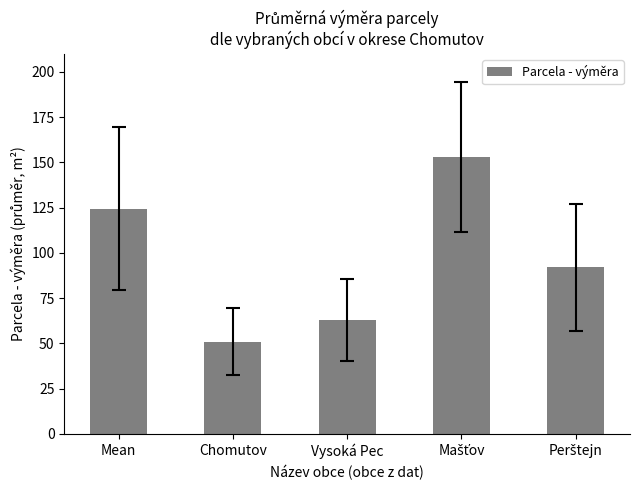

What is the change in value from Mean to Vysoká Pec?

-61.5